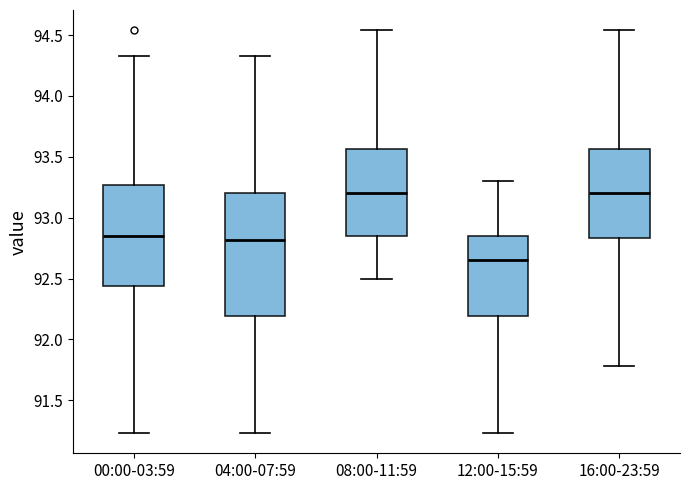

Where is the lower edge of the box for 16:00-23:59 on the y-axis? The values are not printed on the chart, so give them approximately, as read against the axis.

92.85